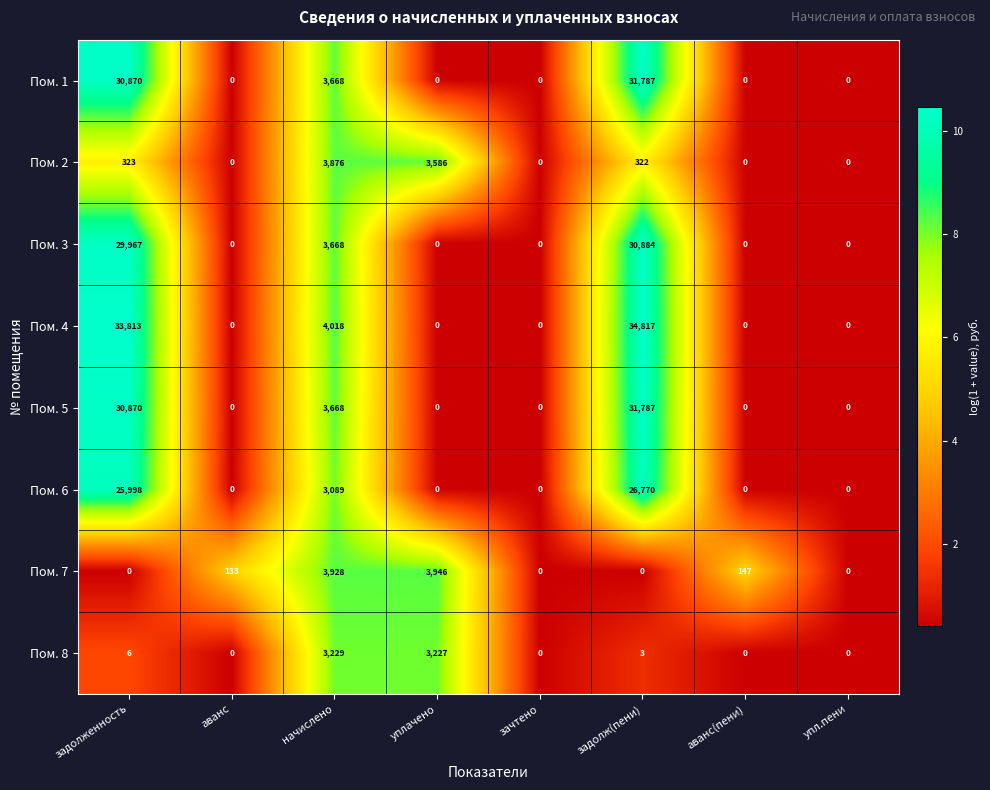

What is the maximum value for Пом. 2?

3876